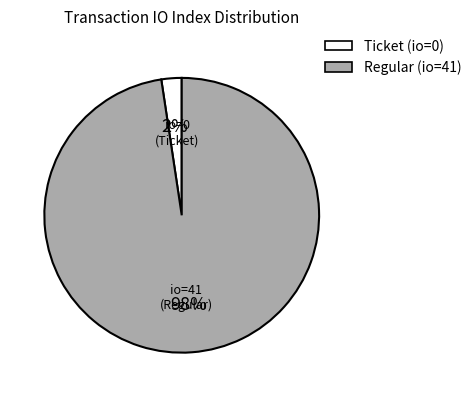

Is there a majority slice in this chart?

Yes